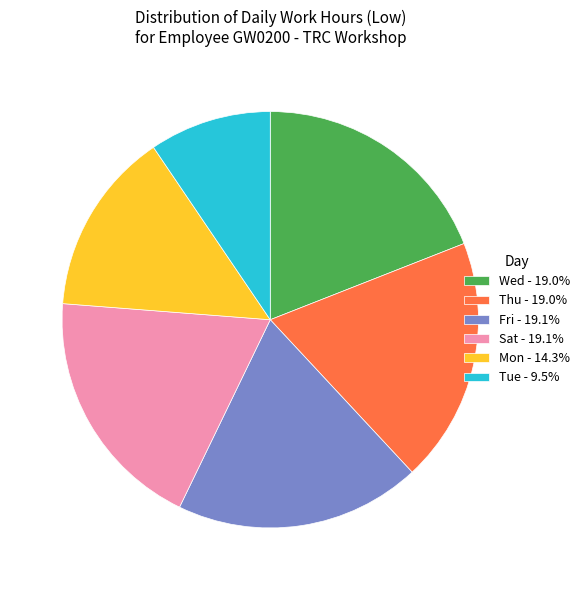

How many segments does this pie chart have?

6